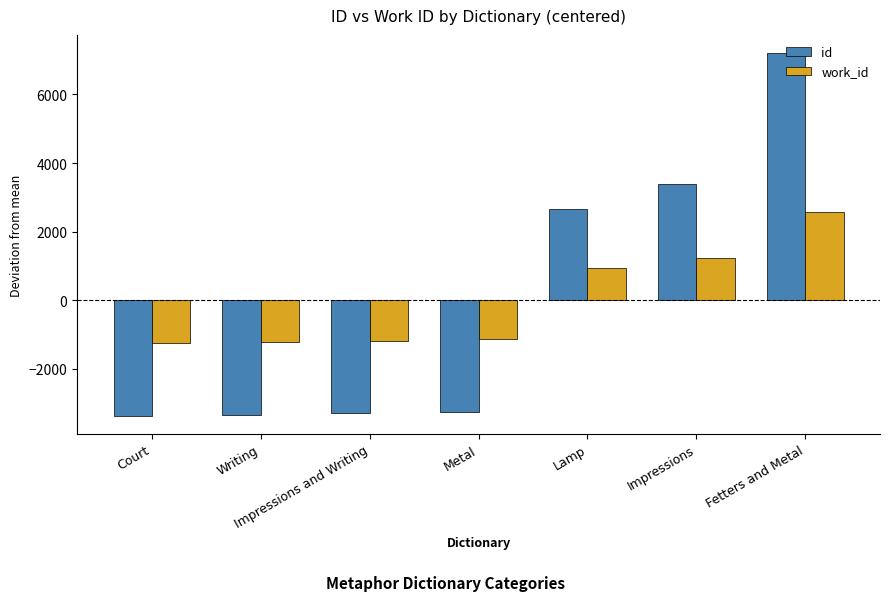

At Fetters and Metal, list the series in order from smallest to largest.

work_id, id